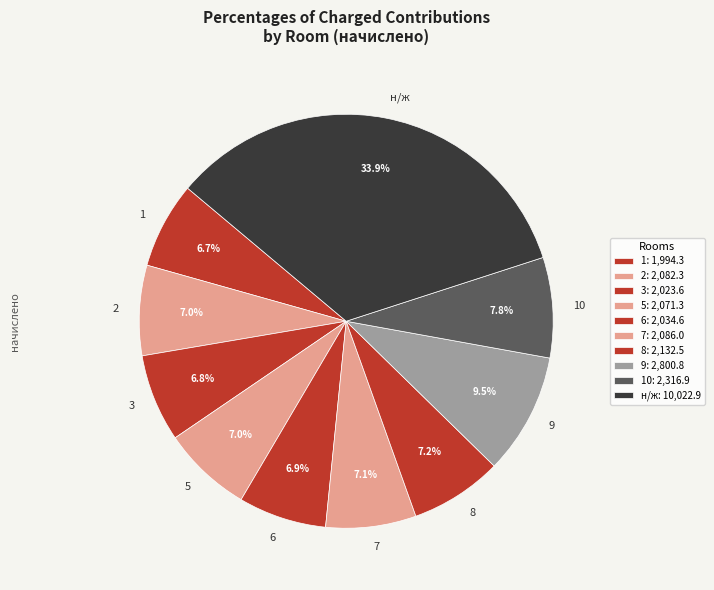

Is there any slice that represents more than half of the pie?

No